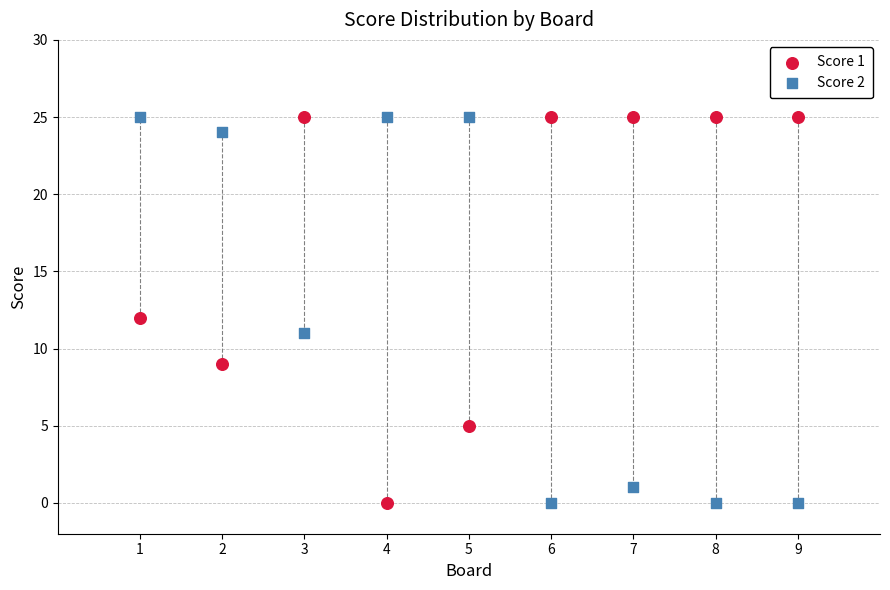

Across all data points, what is the range of Y values (max minus min)?

25